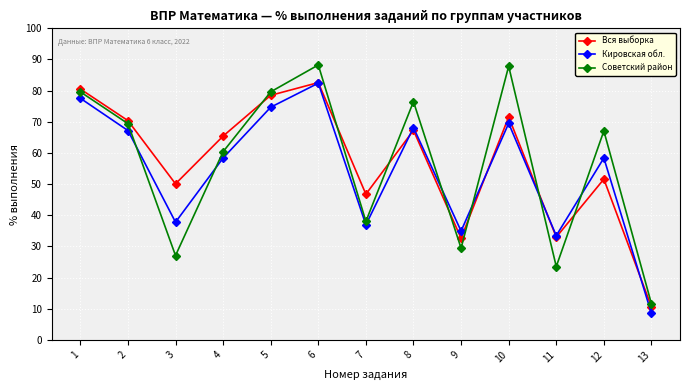

At which category is the sum across all series the highest?

6